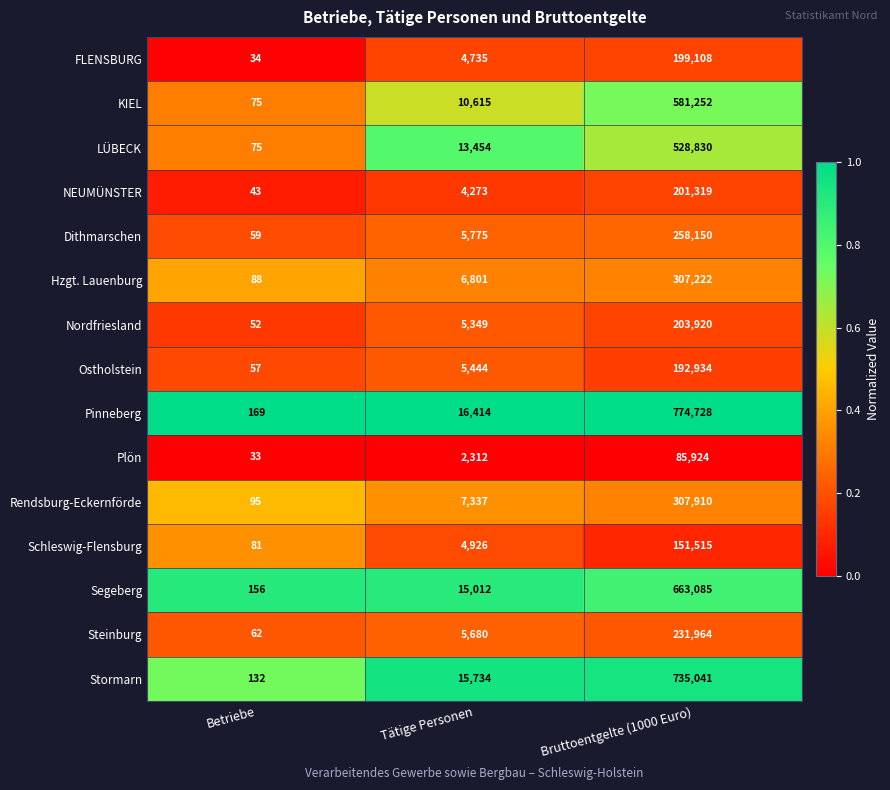

How many distinct data groups are displayed?

15